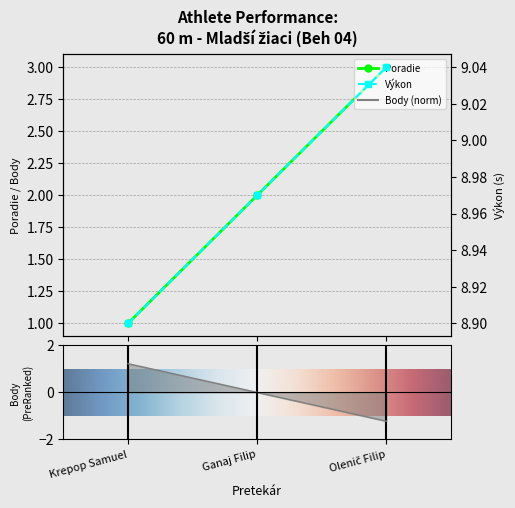

True or false: Poradie has a value of 2.0 at Ganaj Filip.

True